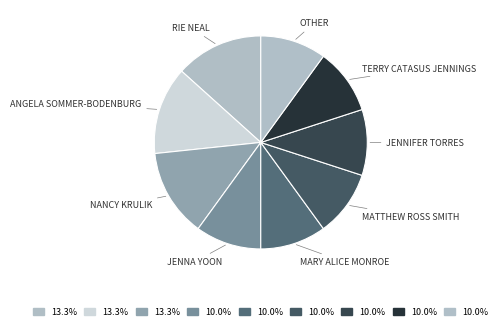

How many slices are in this pie chart?

9